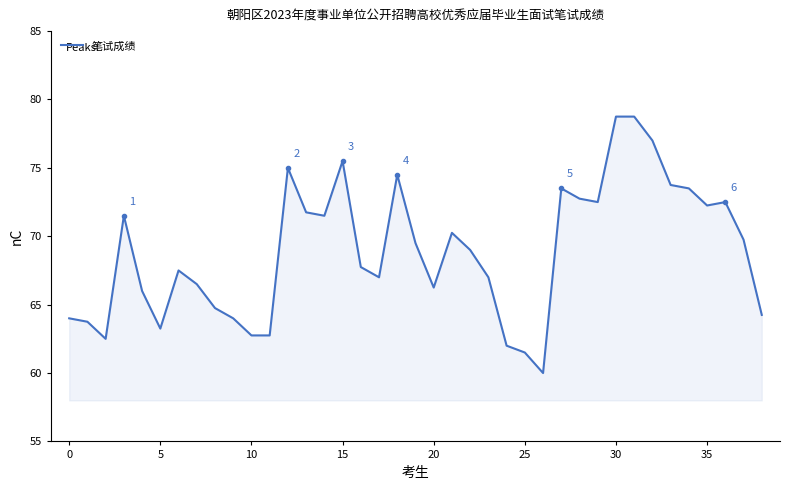

What is the greatest value displayed?

78.8